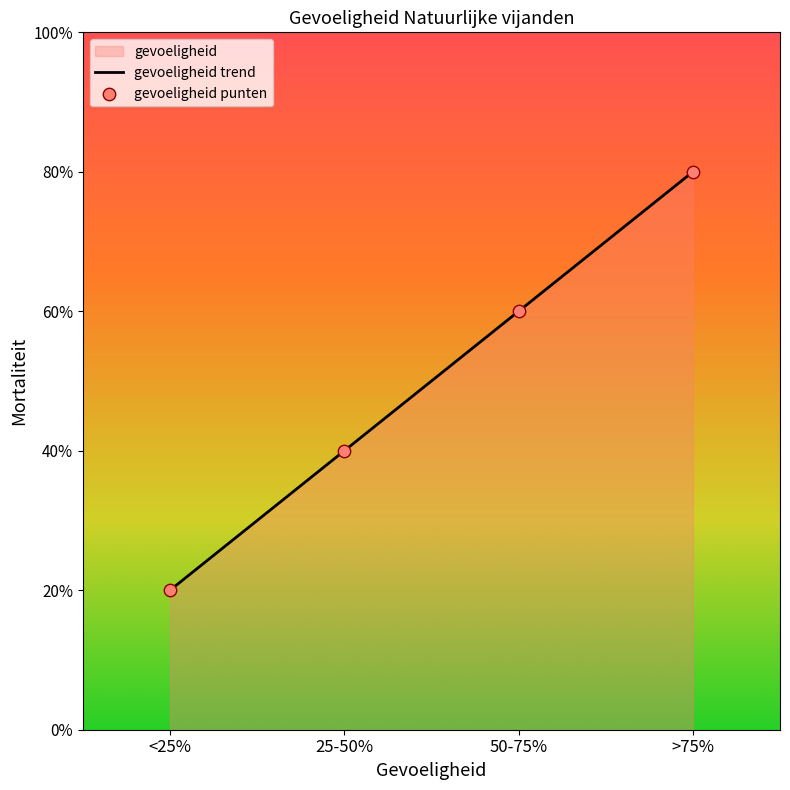

Which has a higher value, 50-75% or >75%?

>75%